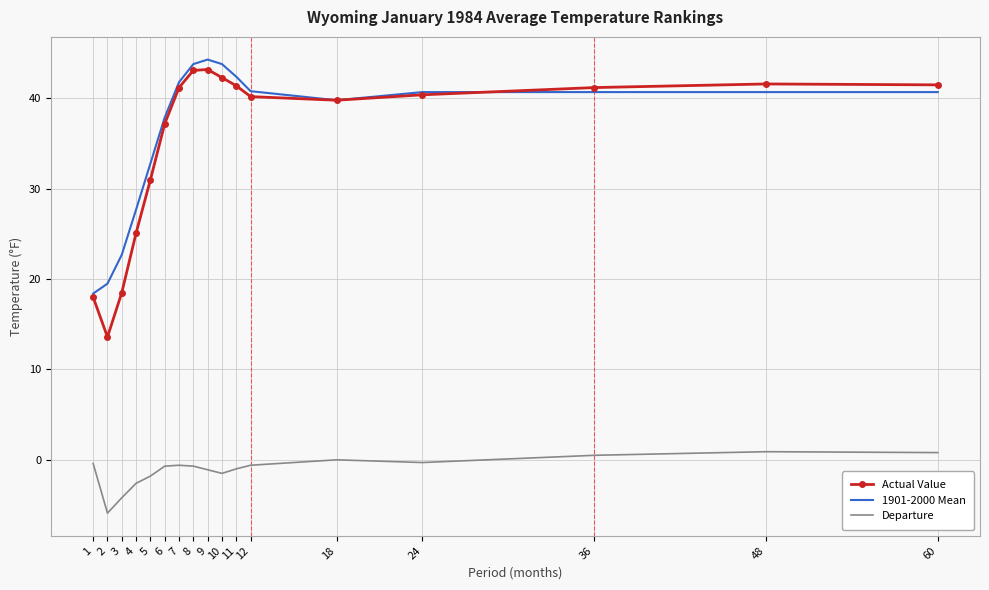

Is the value of Departure at 60 greater than the value of Actual Value at 24?

No